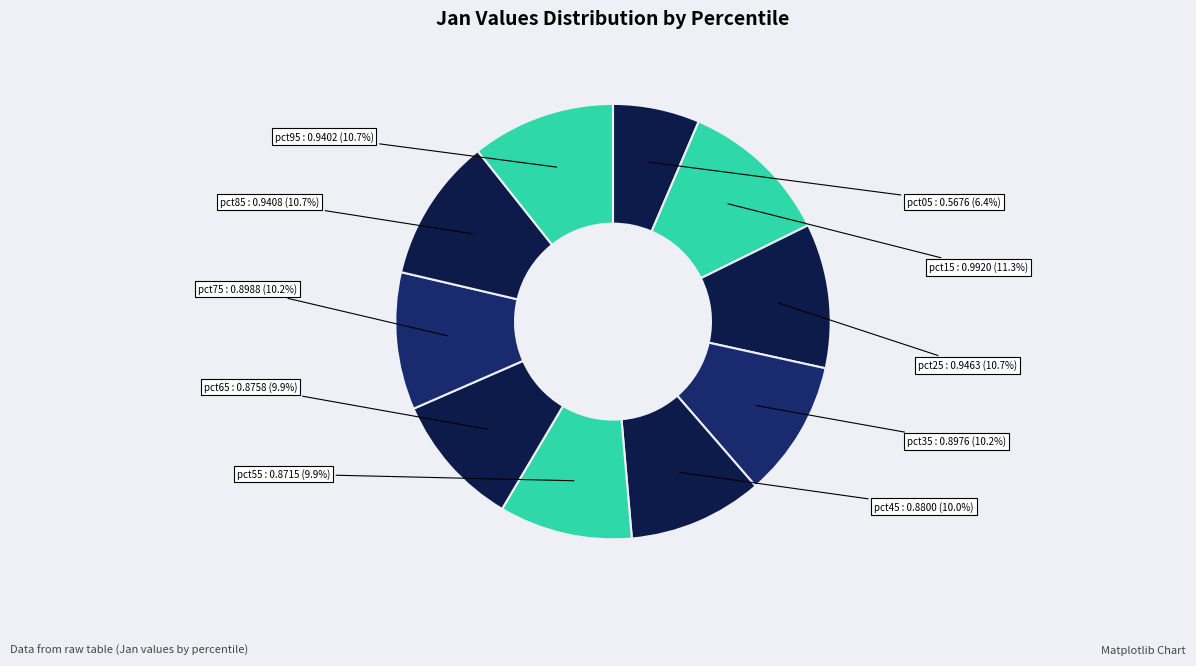

Is it true that pct55 is 18% of the pie?

False